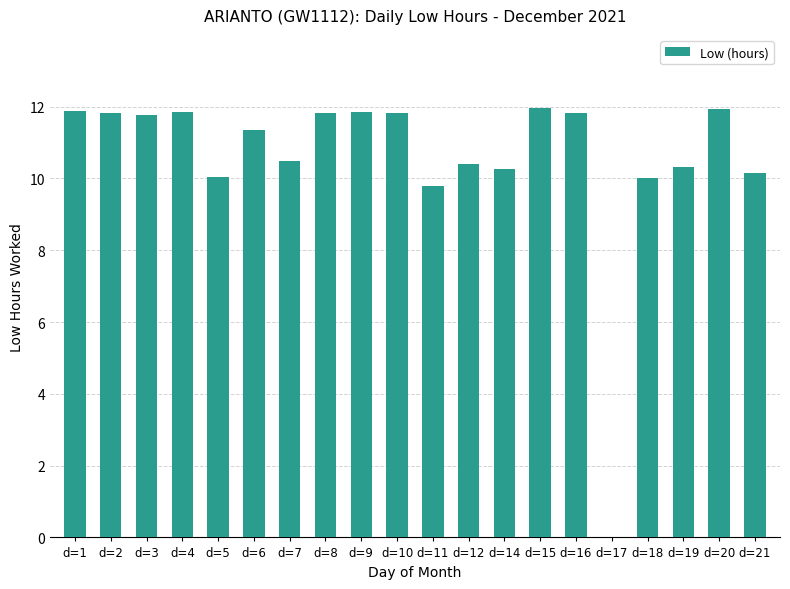

What is the difference between the values at d=20 and d=2?

0.1